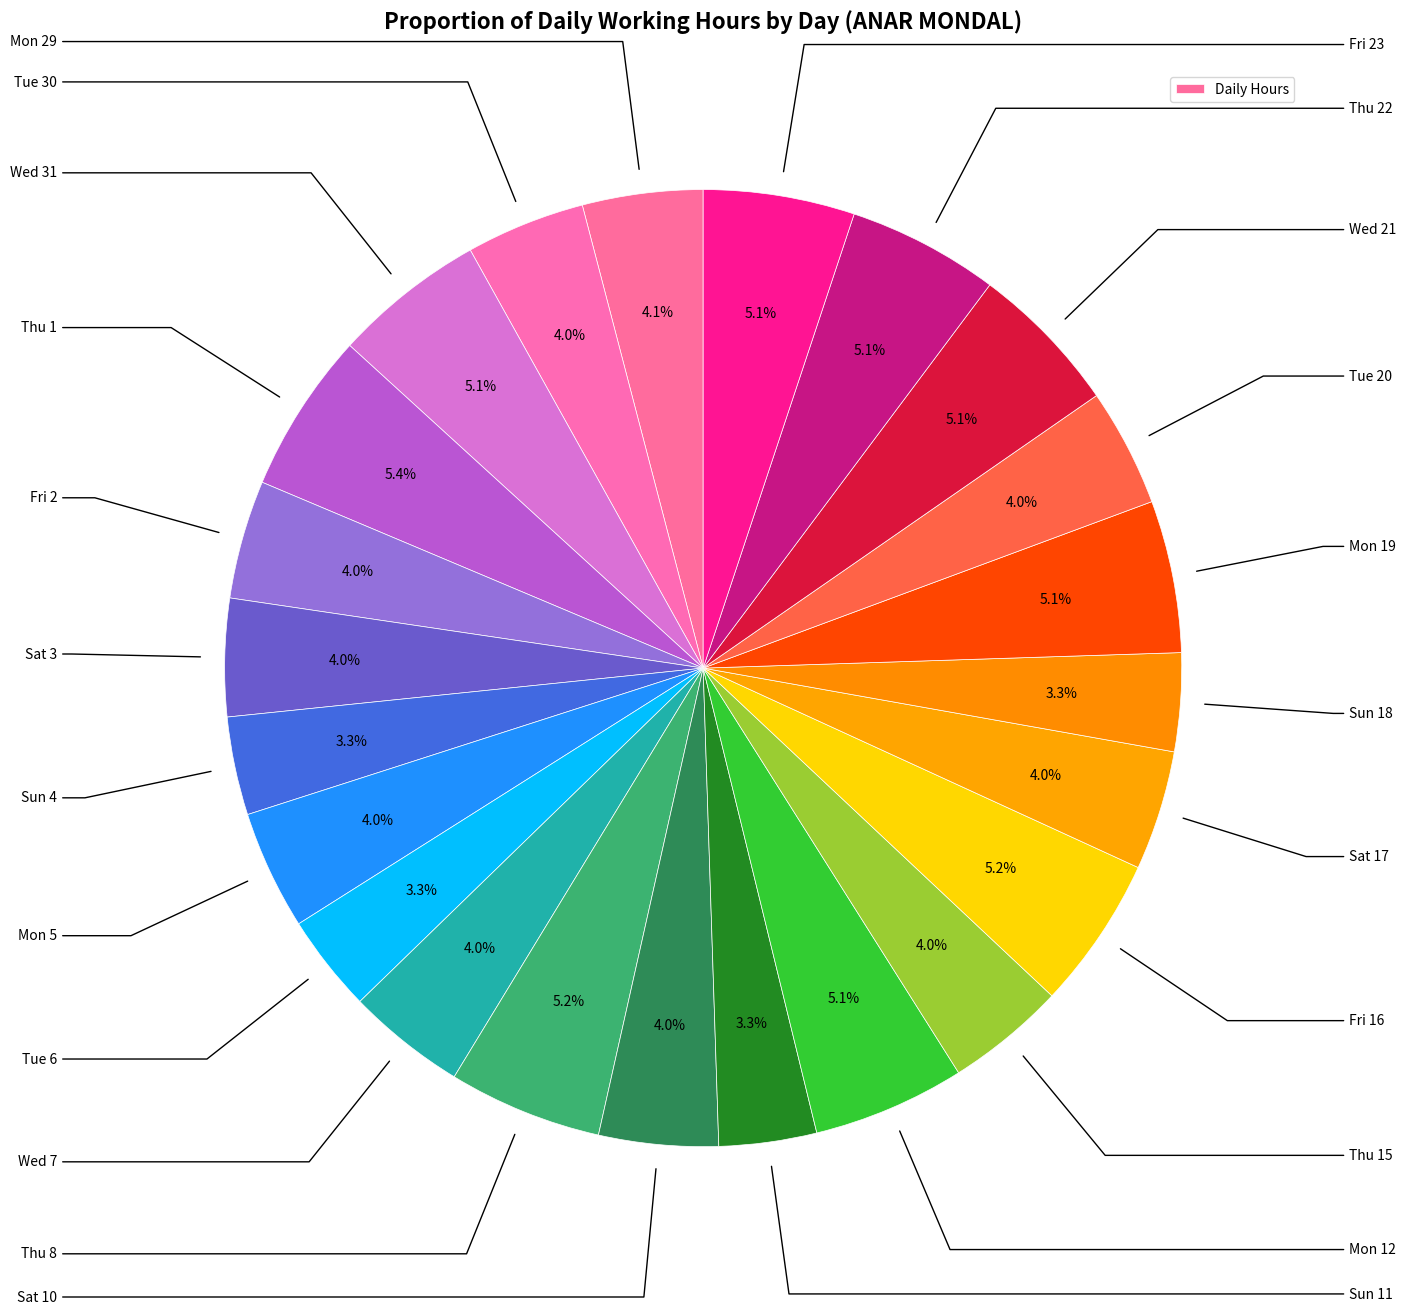

How many slices are in this pie chart?

23